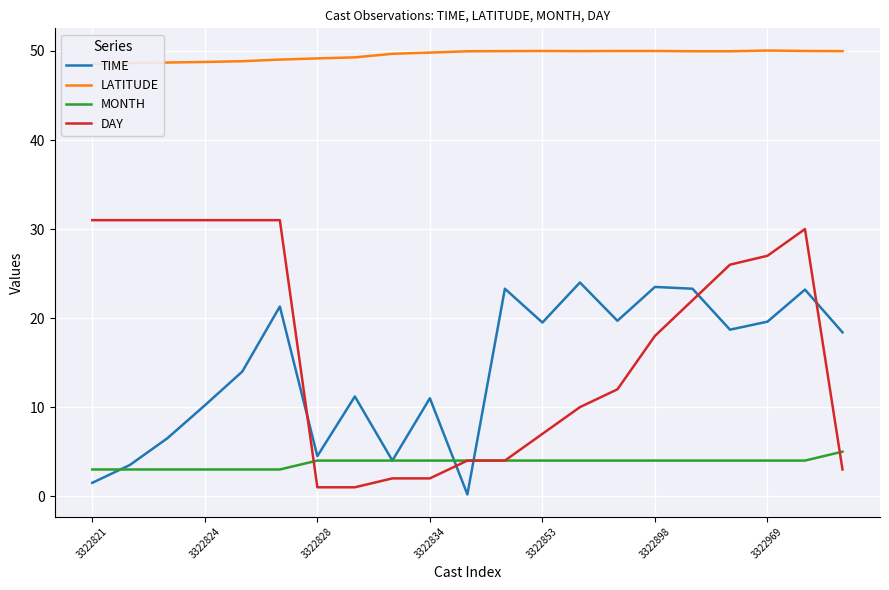

The value of MONTH at 3322828 is 1.8. True or false?

False